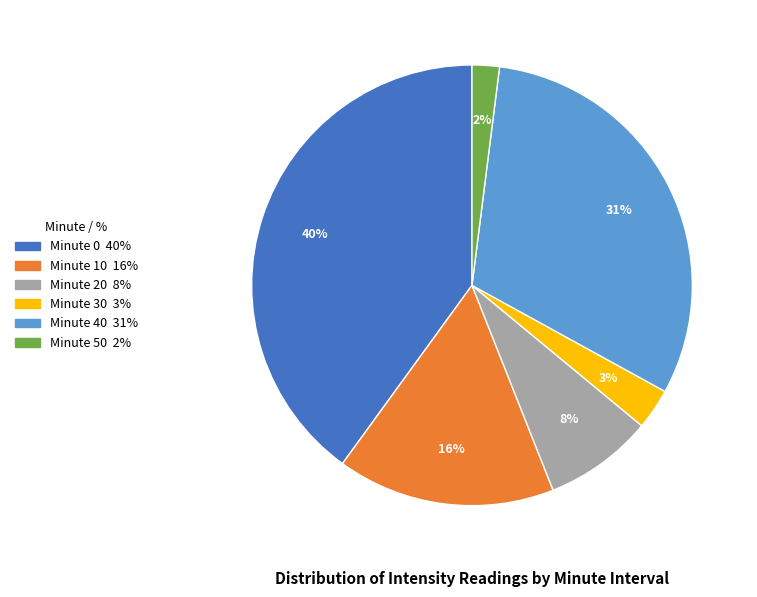

To the nearest percent, what is the difference between the largest and smallest slice percentages?

38%